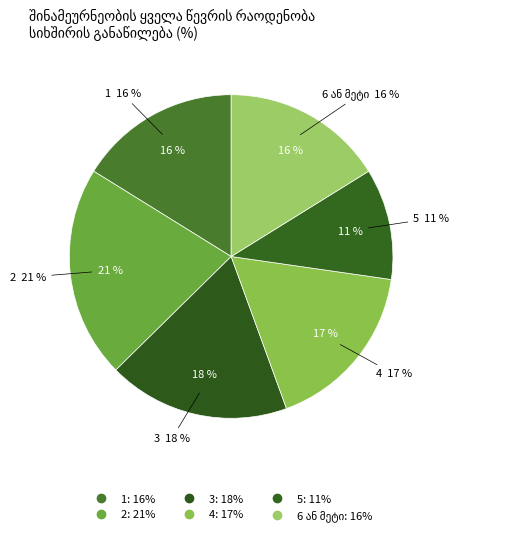

Combined, do 3 and 1 account for over 50%?

No